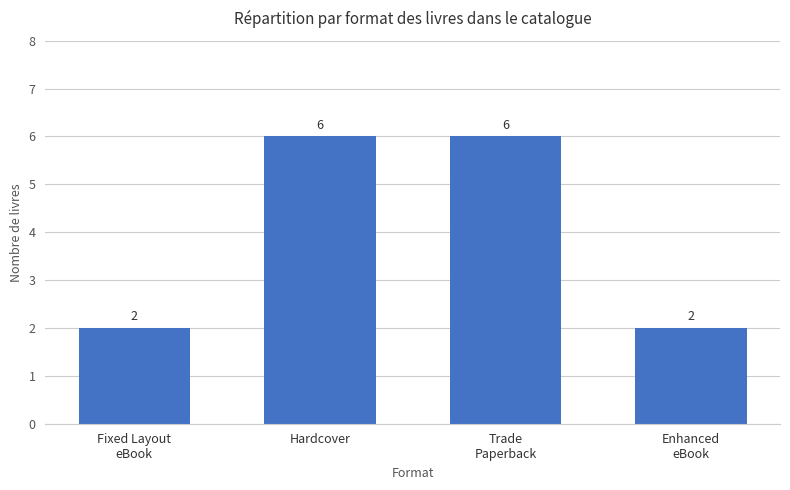

What is the value of the 4th bar from the left?

2